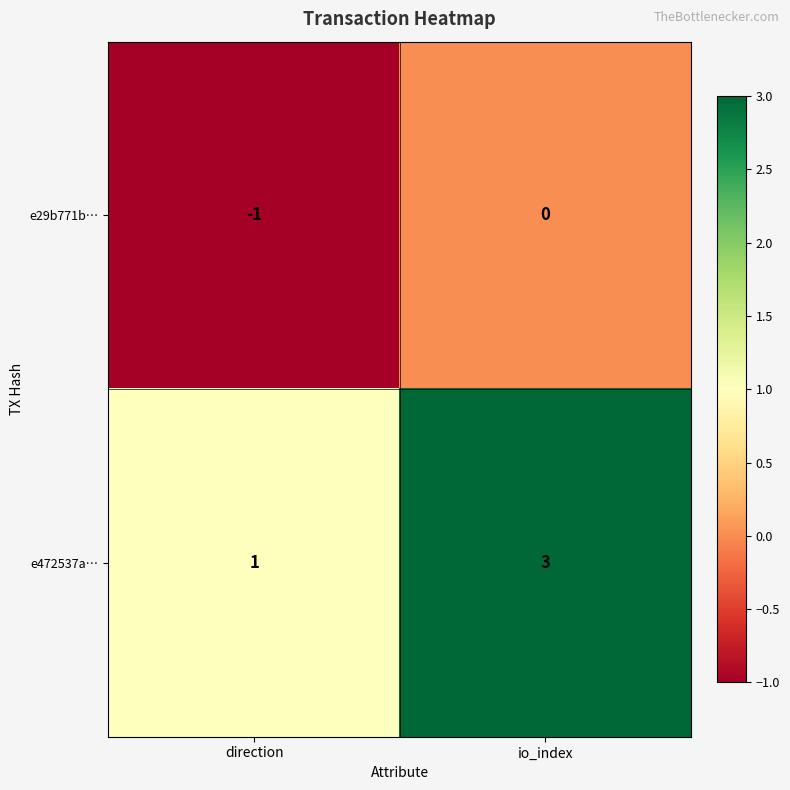

What is the spread (max minus min) of values at io_index?

3